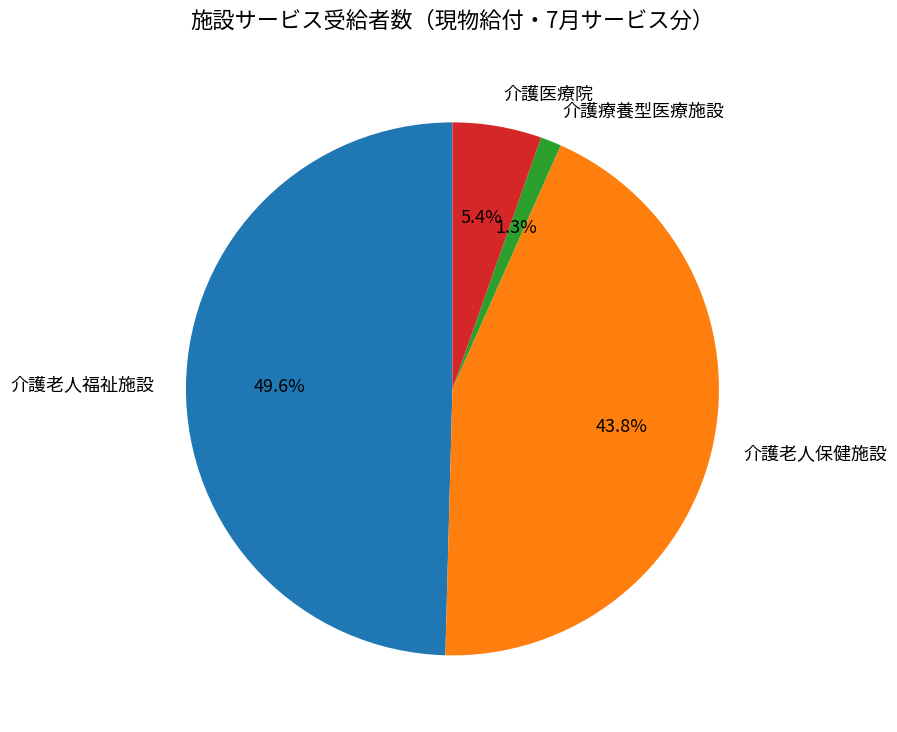

To the nearest percent, what percentage of the pie is 介護老人福祉施設?

50%